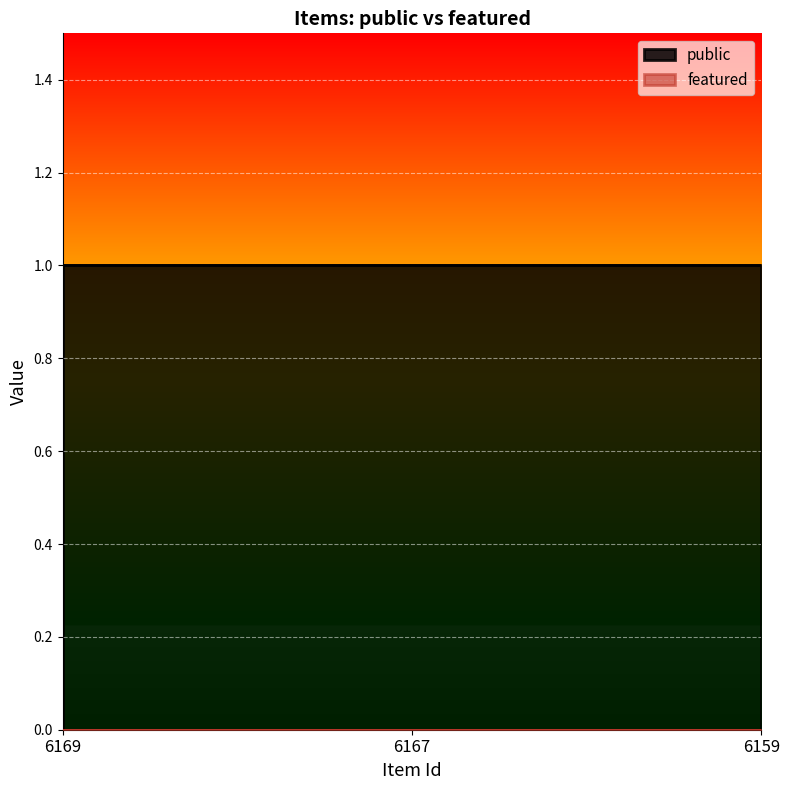

At 6159, list the series in order from smallest to largest.

featured, public